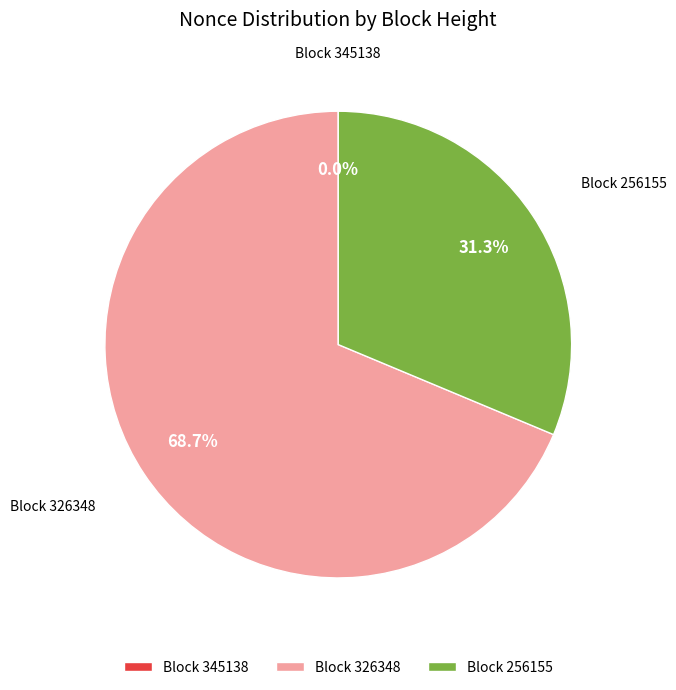

Which category has the biggest portion of the pie?

Block 326348